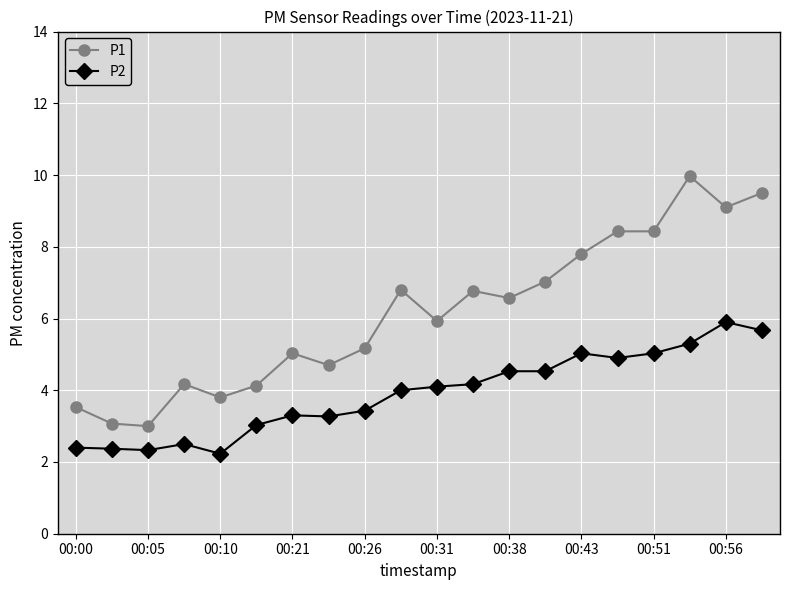

True or false: P2 and P1 cross at least once.

False